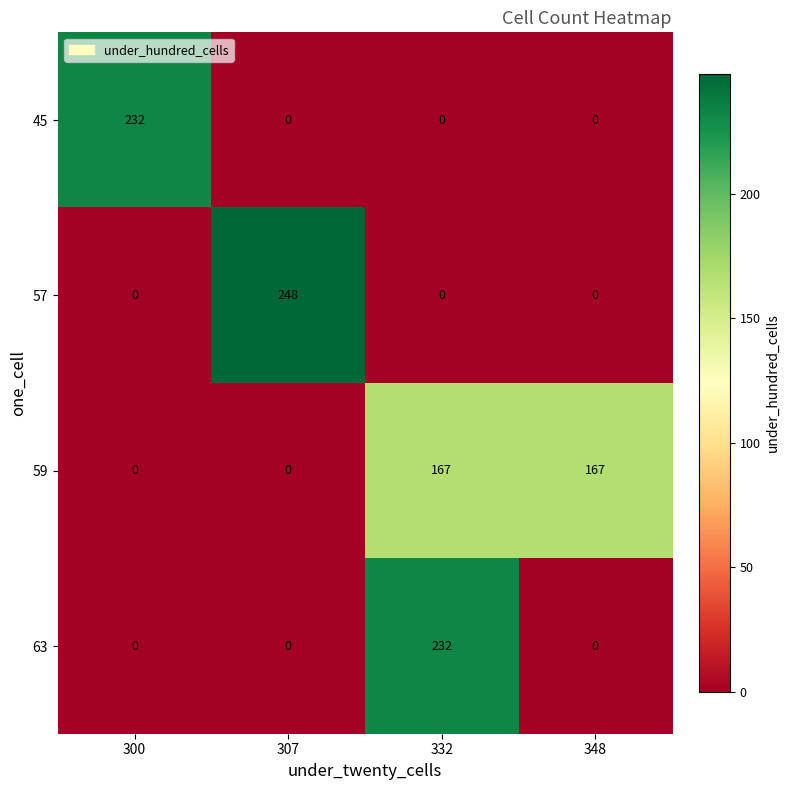

Which category has the highest value in the 57 series?

307